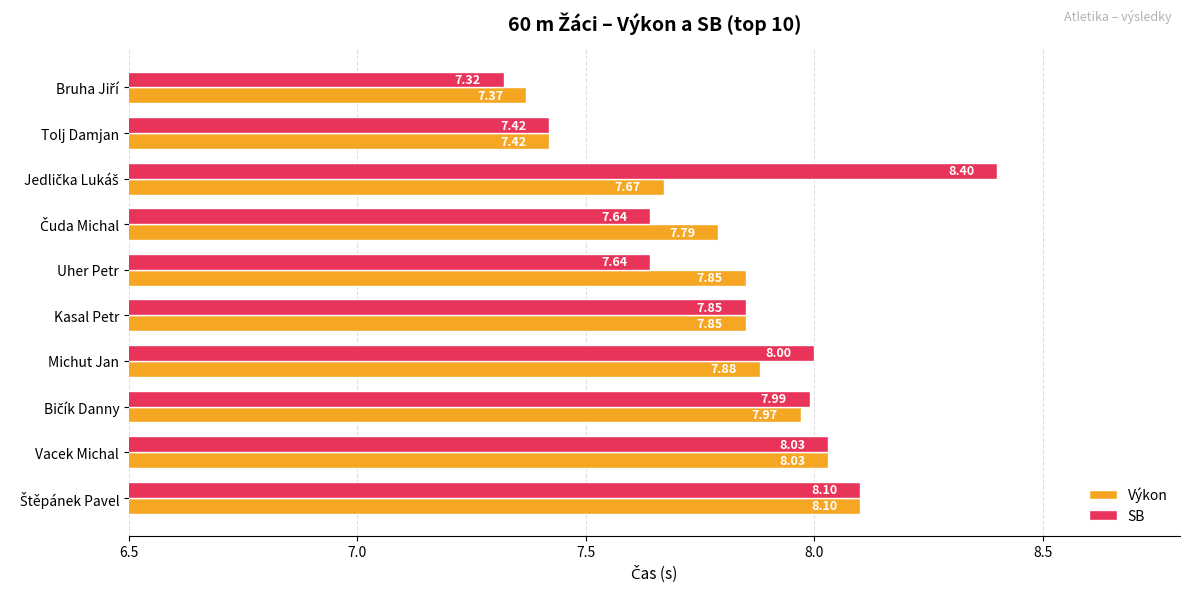

What is the minimum value shown in the chart?

7.3